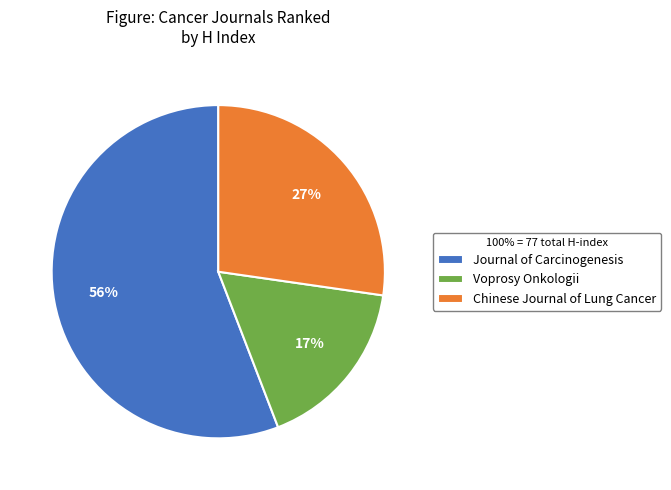

The Journal of Carcinogenesis slice represents 56% of the pie. True or false?

True